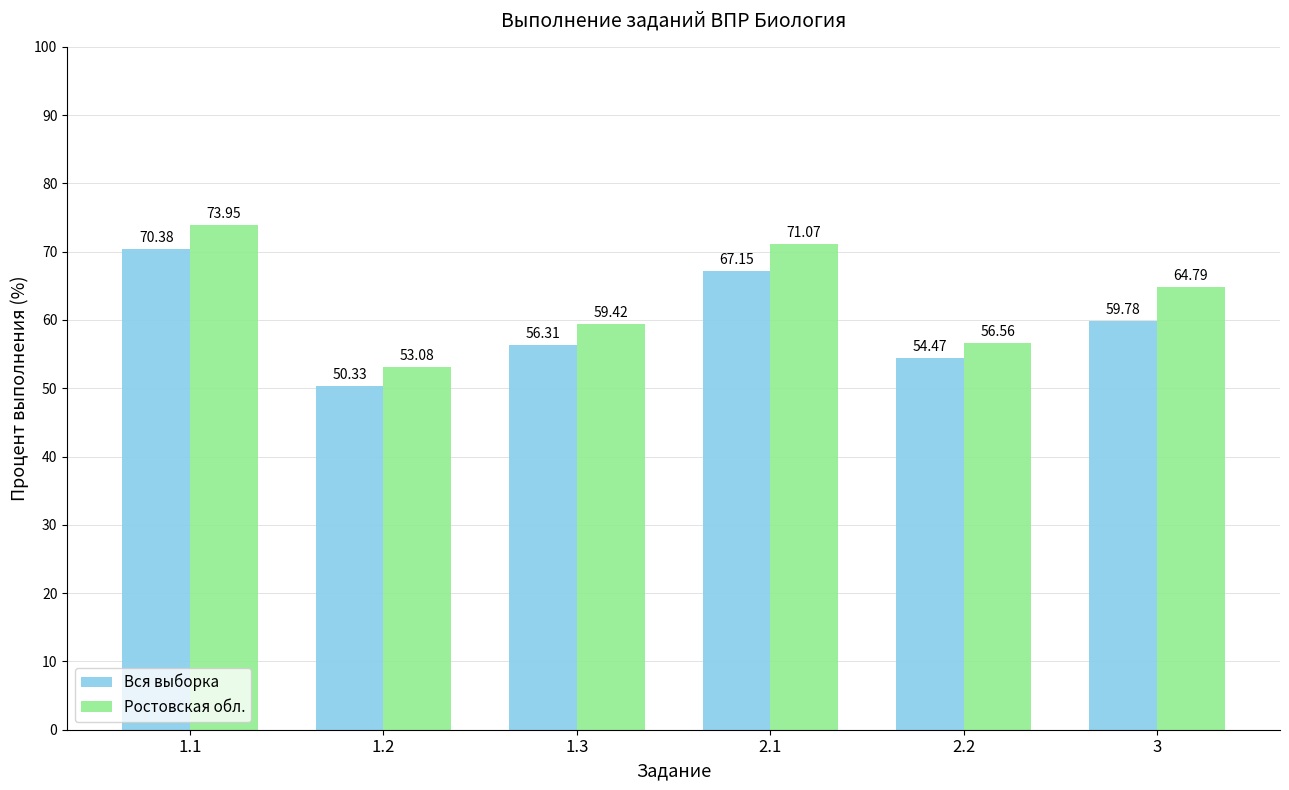

What is the sum of all Вся выборка values?

358.4